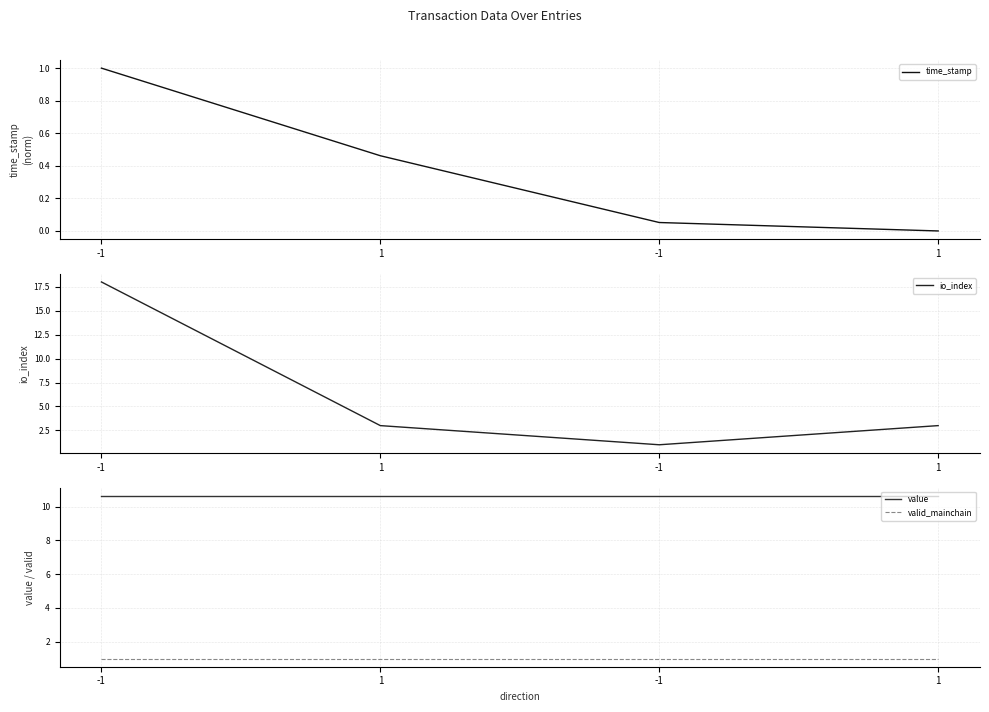

What is the greatest value displayed?

18.0